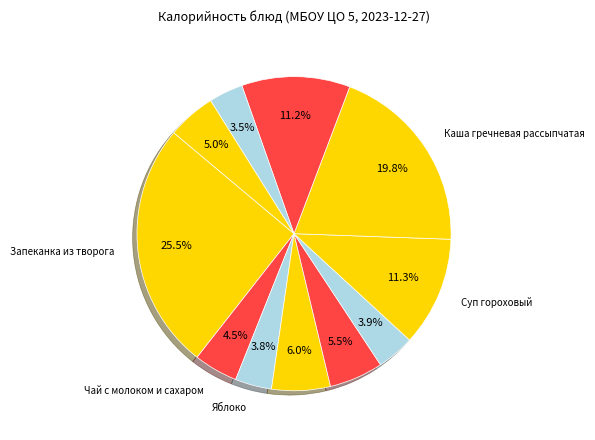

Does any single category account for the majority?

No